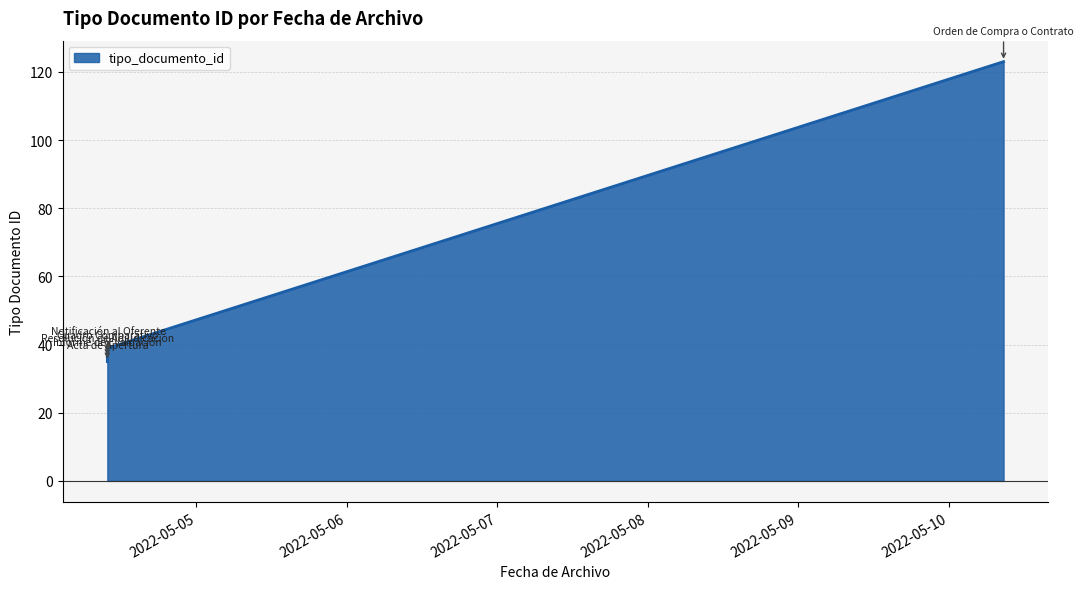

What is the average value?

51